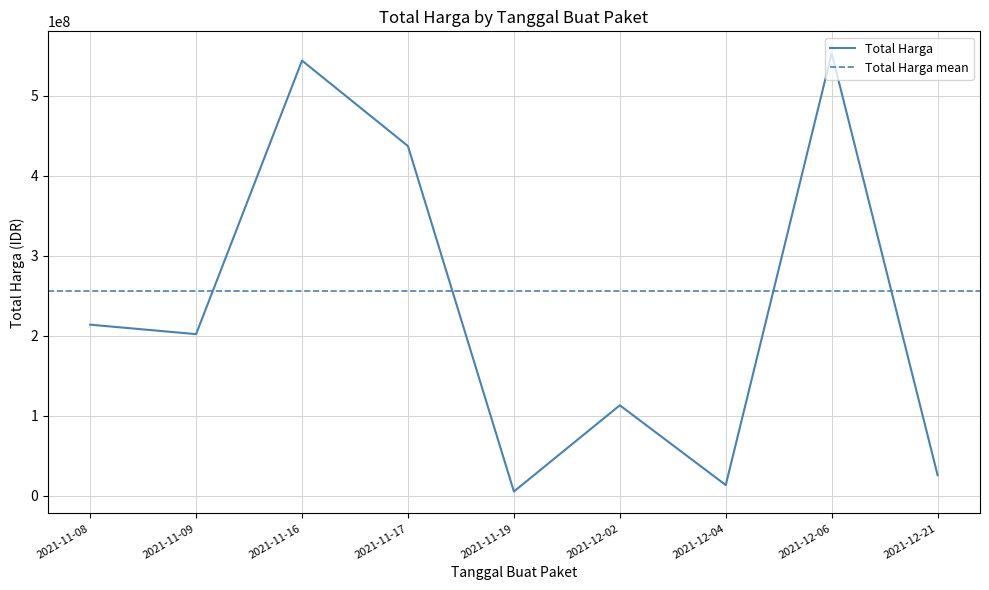

What value does the data have at 2021-12-21?

25648640